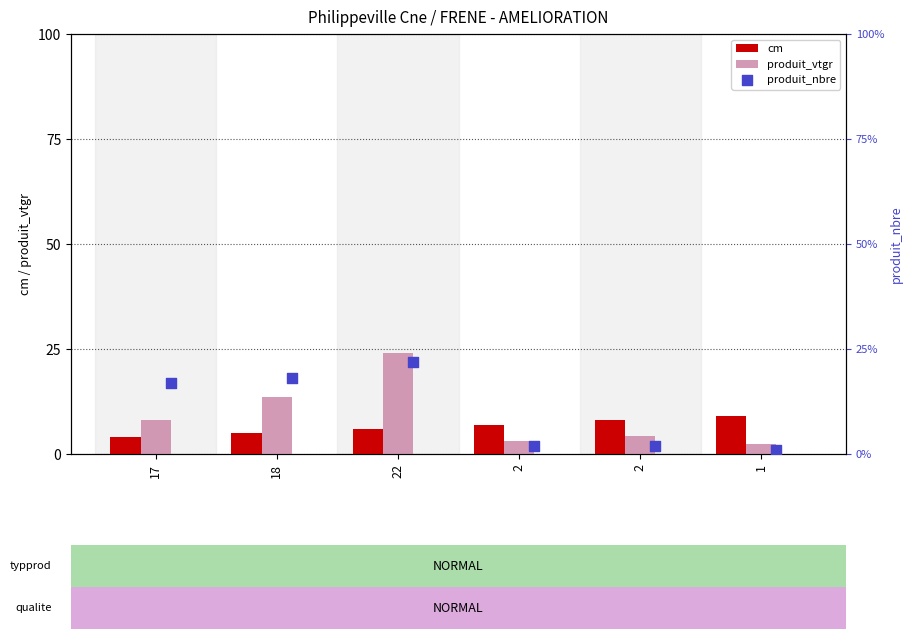

At how many categories does at least one series exceed 18?

1